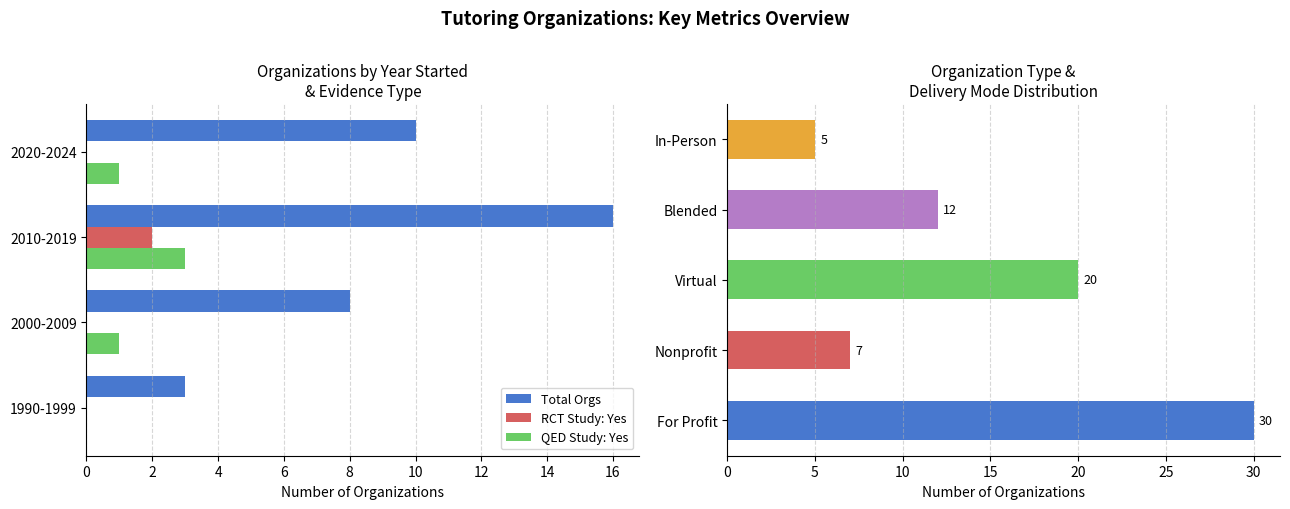

What is the value of the QED Study: Yes bar at the 2nd from the left?

1